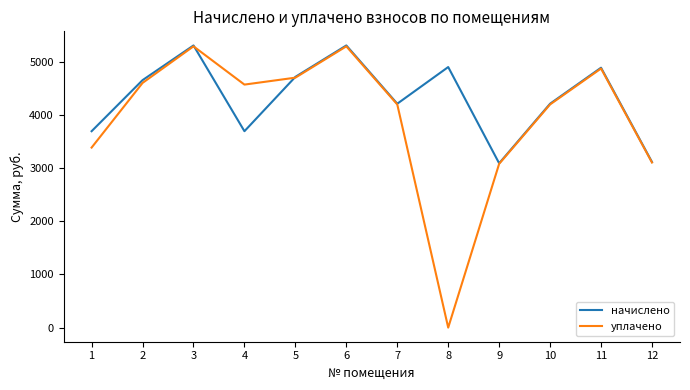

What is the total value across all series at 10?

8408.0